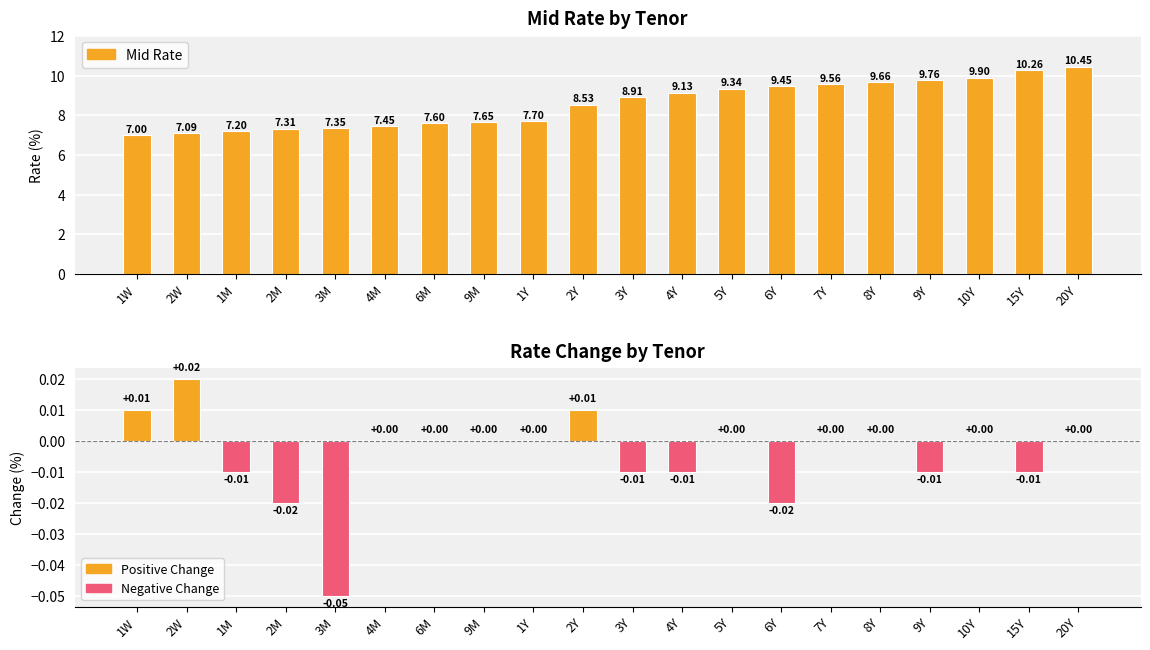

Between 6M and 15Y, which is larger?

15Y